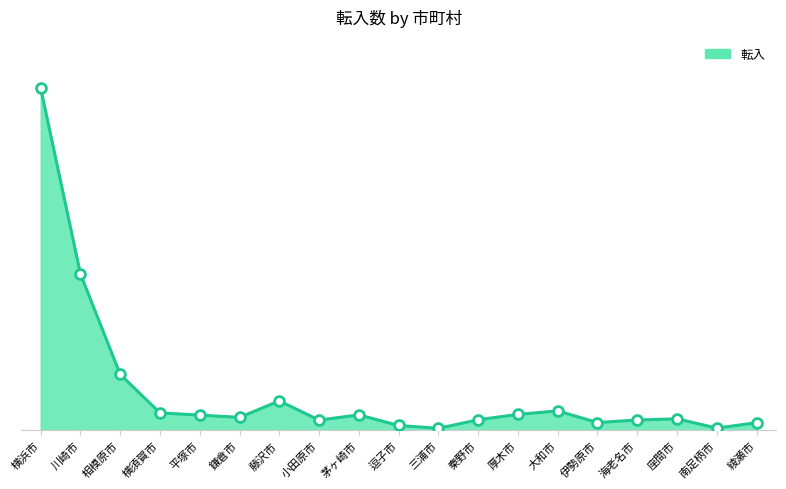

Is this an area chart (filled region under the line)?

Yes